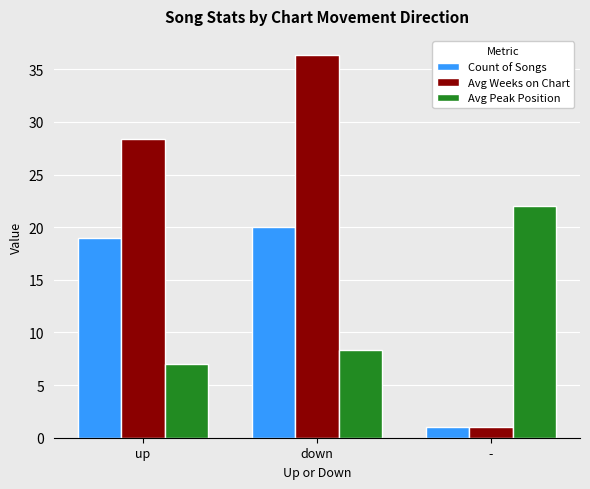

At which label does Avg Peak Position first exceed 8?

down